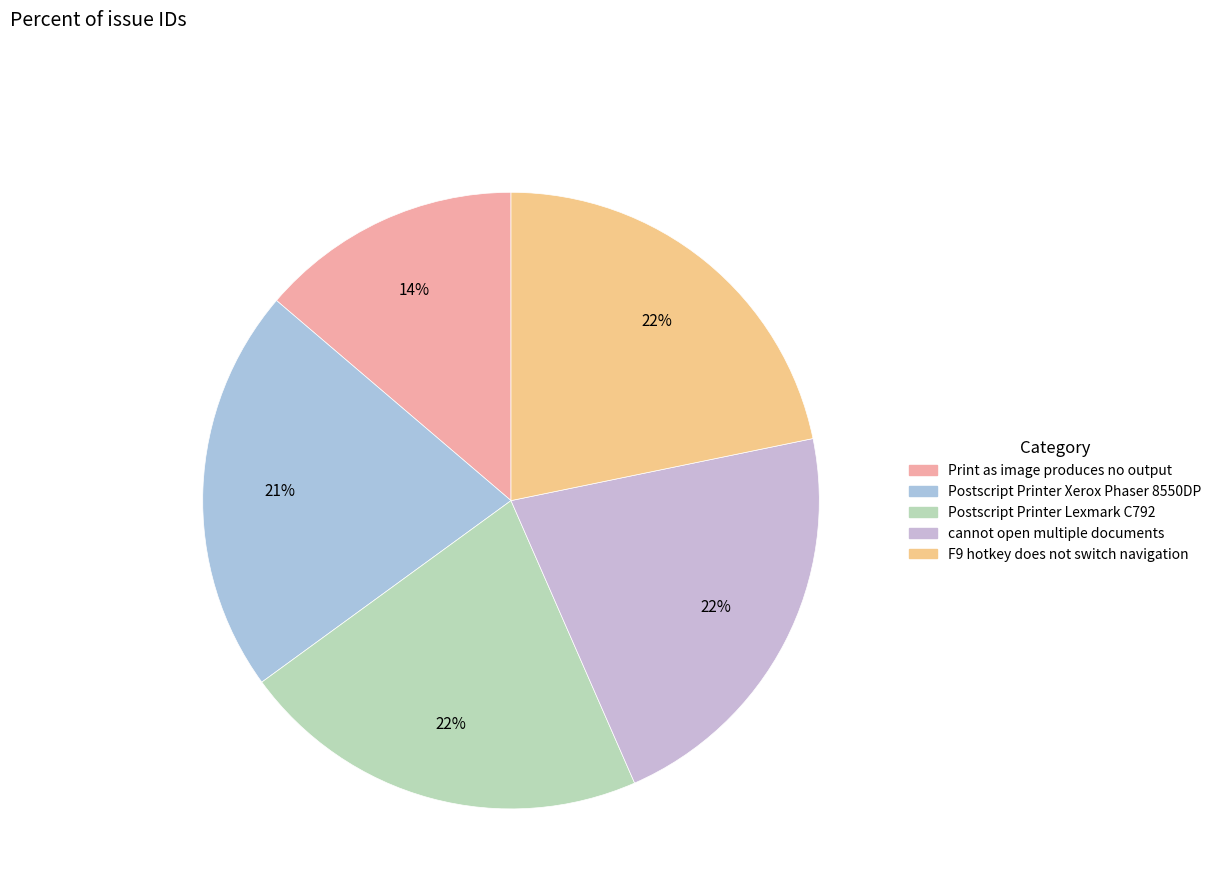

Count the number of slices in the pie.

5